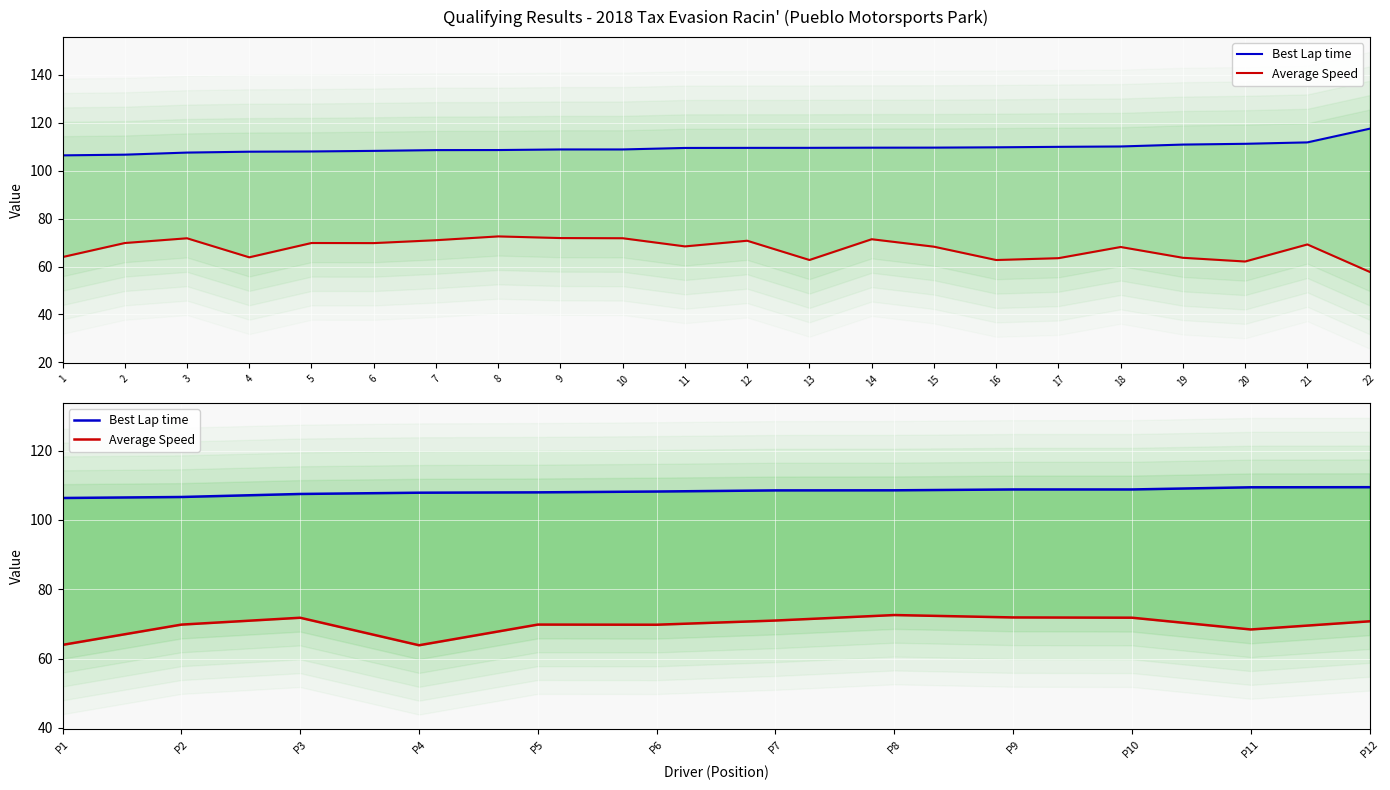

How many values in the Best Lap time series exceed 108?

7